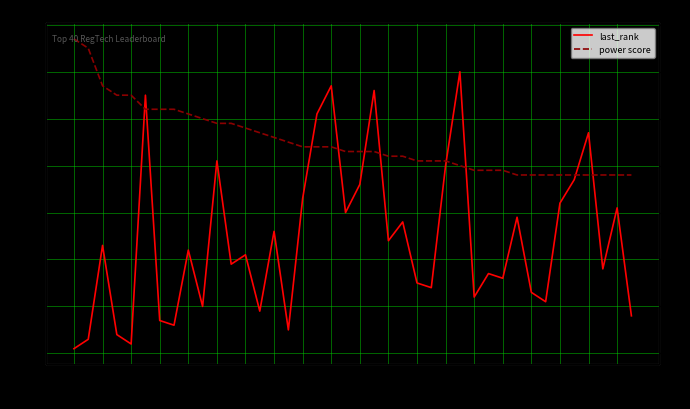

Read the power score value at 15.

46